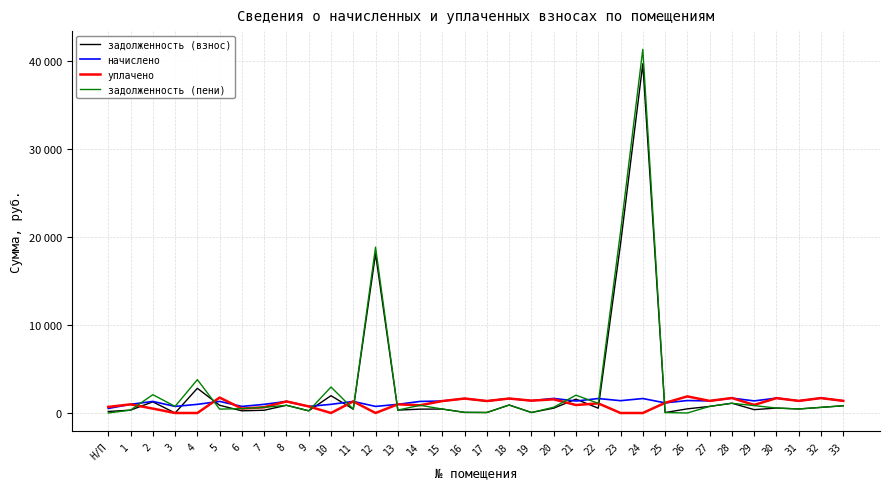

What are all the series names shown in the legend?

задолженность (взнос), начислено, уплачено, задолженность (пени)